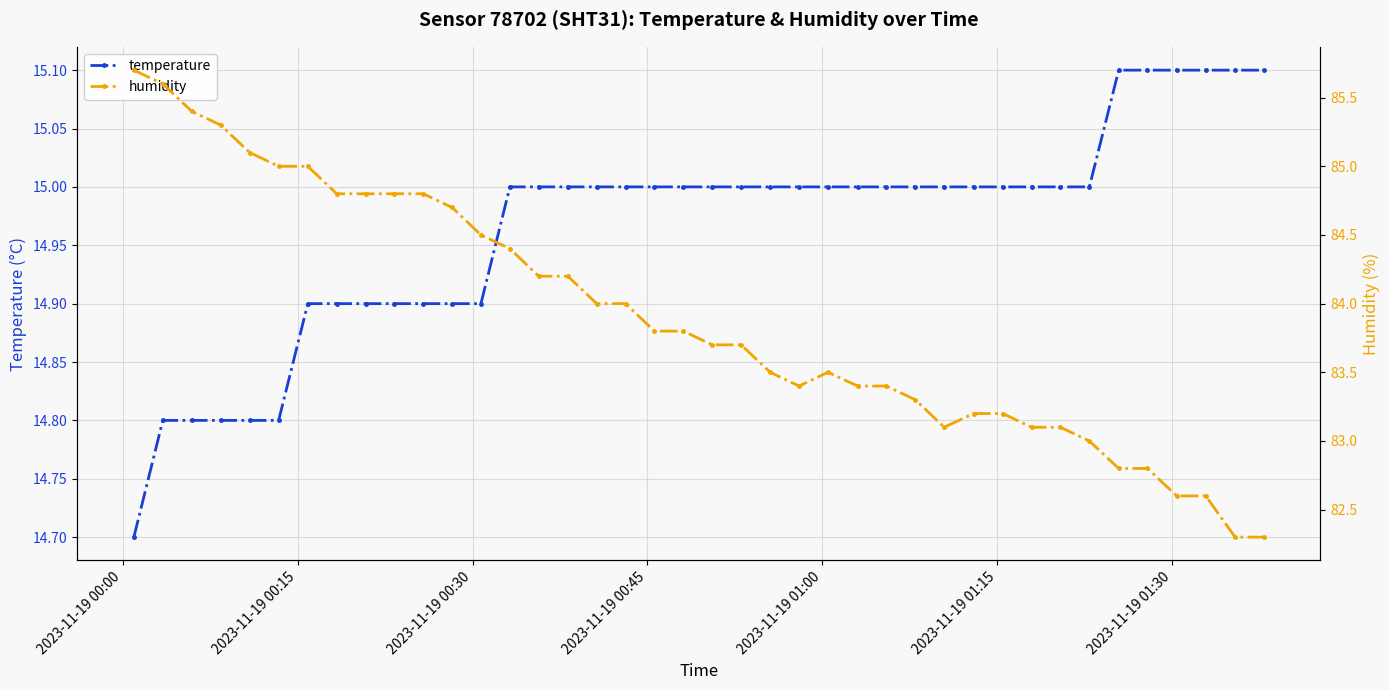

What is the highest value of the temperature series?

15.1